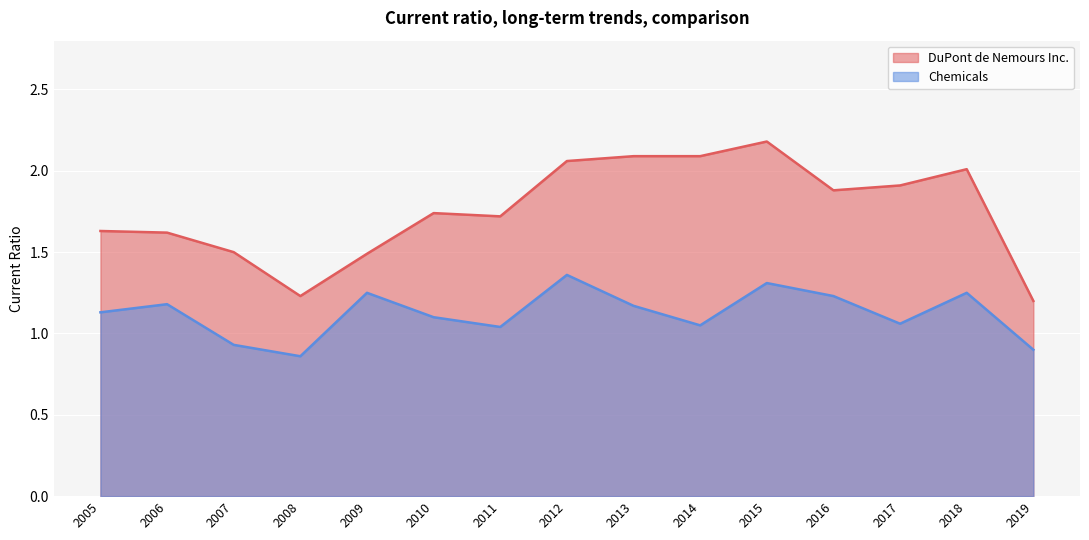

What is the highest value of the Chemicals series?

1.4